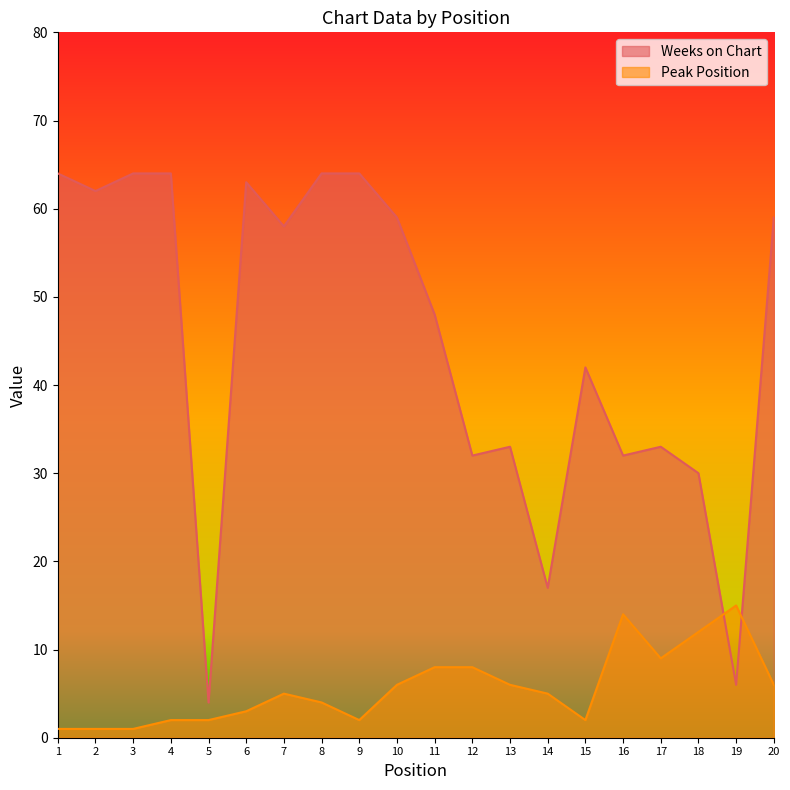

What is the average value of the Peak Position series?

6